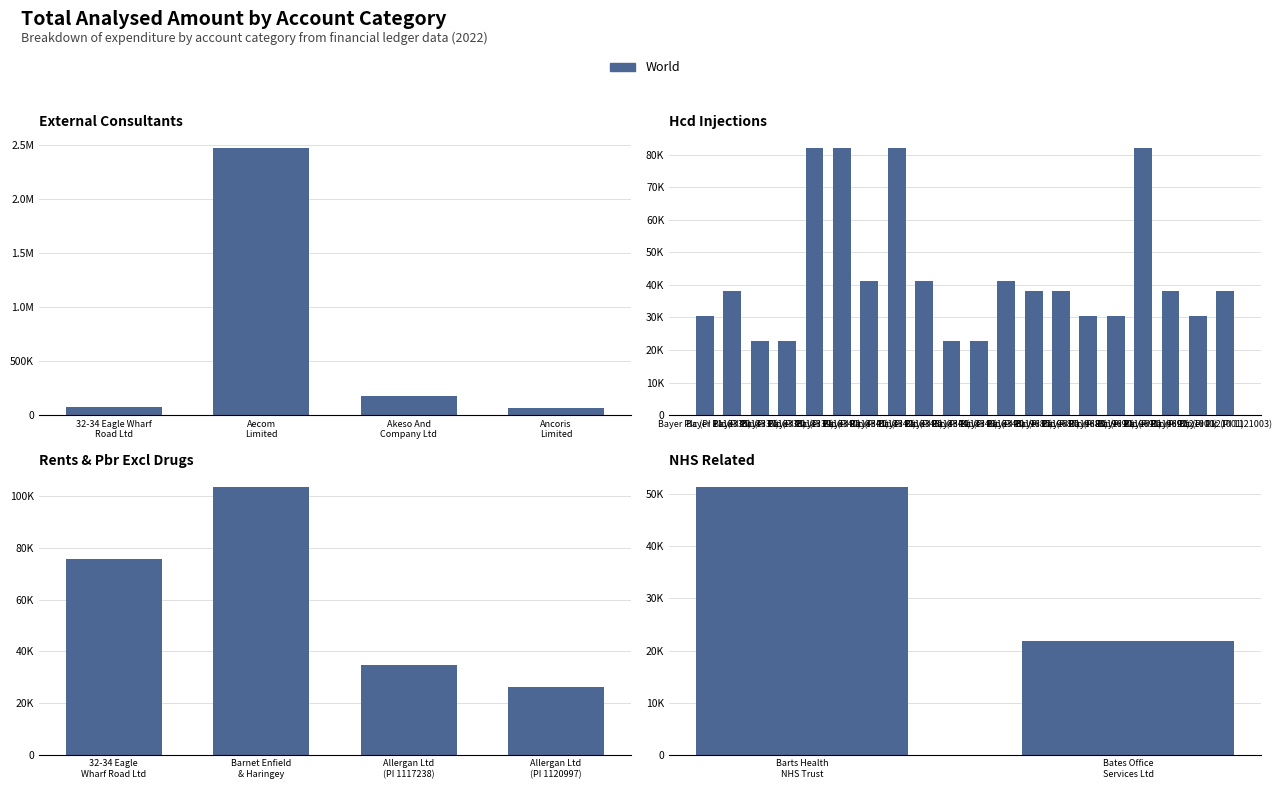

Does the chart contain any negative values?

No